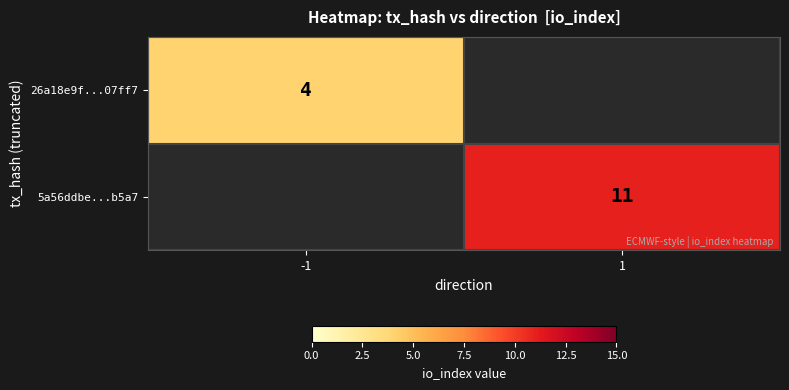

At how many categories does at least one series exceed 5?

1